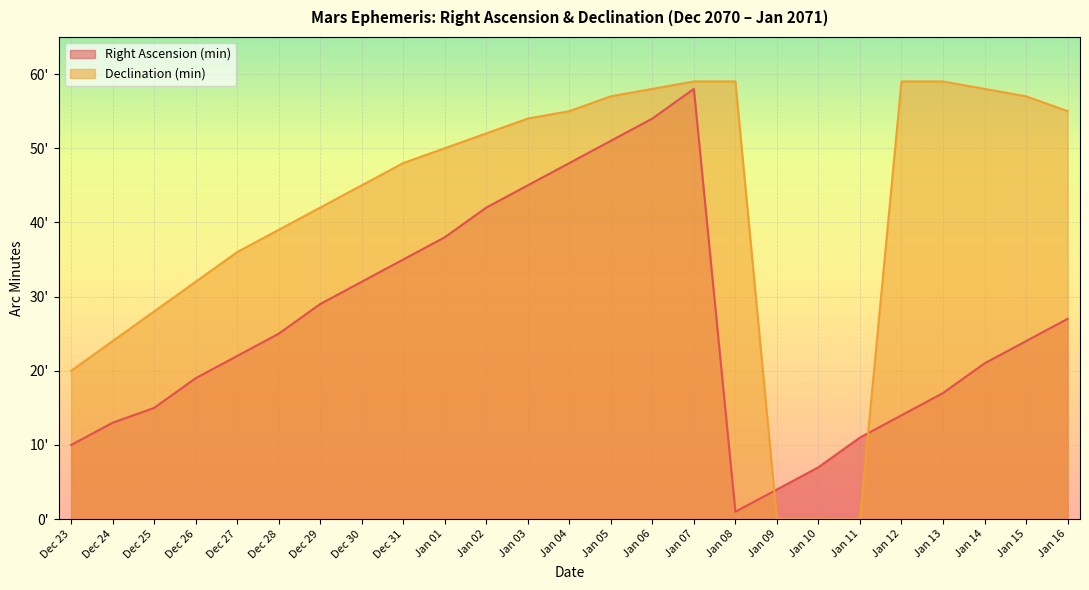

Rank the series by their average value, from lowest to highest.

Right Ascension (min), Declination (min)